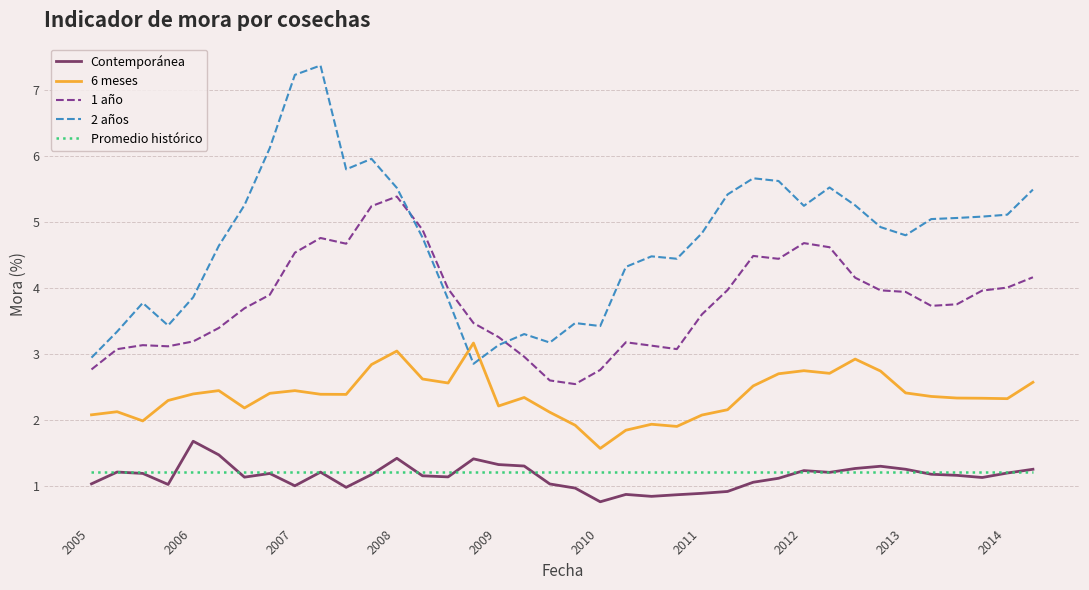

Which series has the largest range (max minus min)?

2 años